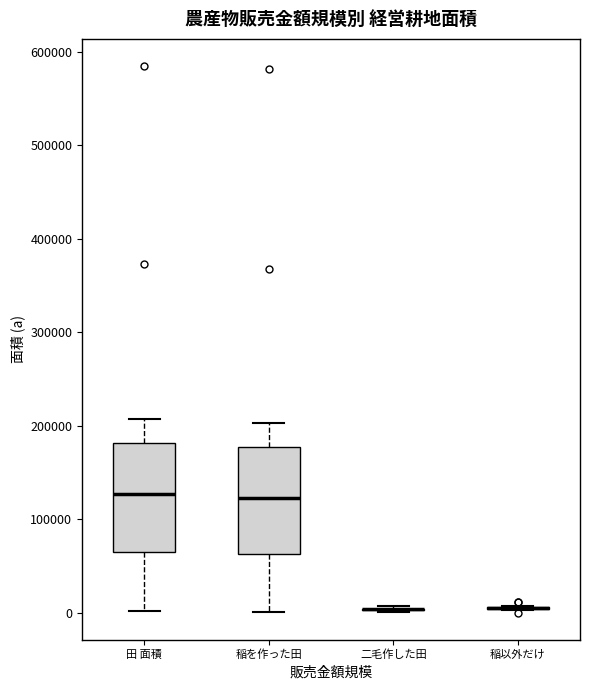

Reading left to right, transcribe this box plot: for each box, give where its median line is, the range the box spans, and where its two whiskers end, as read against the y-axis. The values are not printed on the chart, so give them approximately, as read against the axis.

田 面積: median 130000, box 60000 to 180000, whiskers 0 to 210000
稲を作った田: median 120000, box 60000 to 180000, whiskers 0 to 200000
二毛作した田: box collapsed to a line at 0, whiskers 0 to 10000
稲以外だけ: box collapsed to a line at 10000, whiskers 0 to 10000